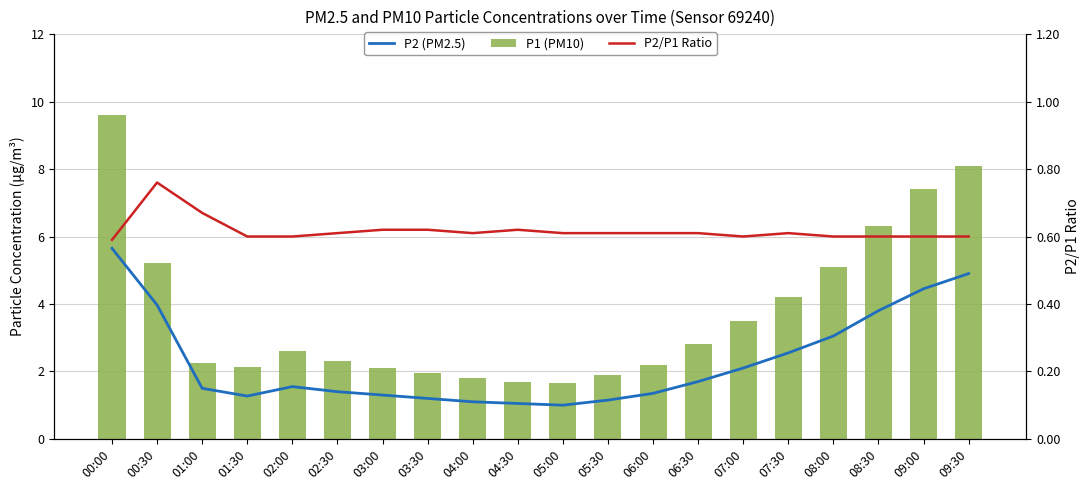

Rank the categories by P2 (PM2.5) value from lowest to highest.

05:00, 04:30, 04:00, 05:30, 03:30, 01:30, 03:00, 06:00, 02:30, 01:00, 02:00, 06:30, 07:00, 07:30, 08:00, 08:30, 00:30, 09:00, 09:30, 00:00